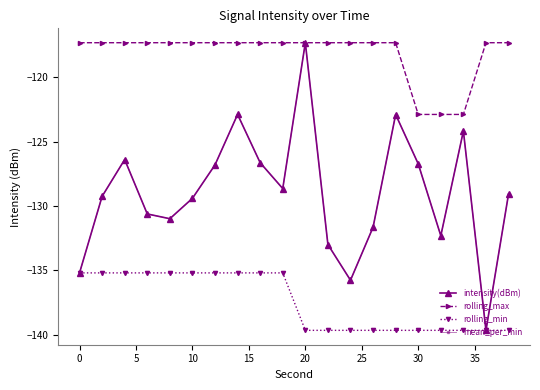

Does the chart have visible grid lines?

No